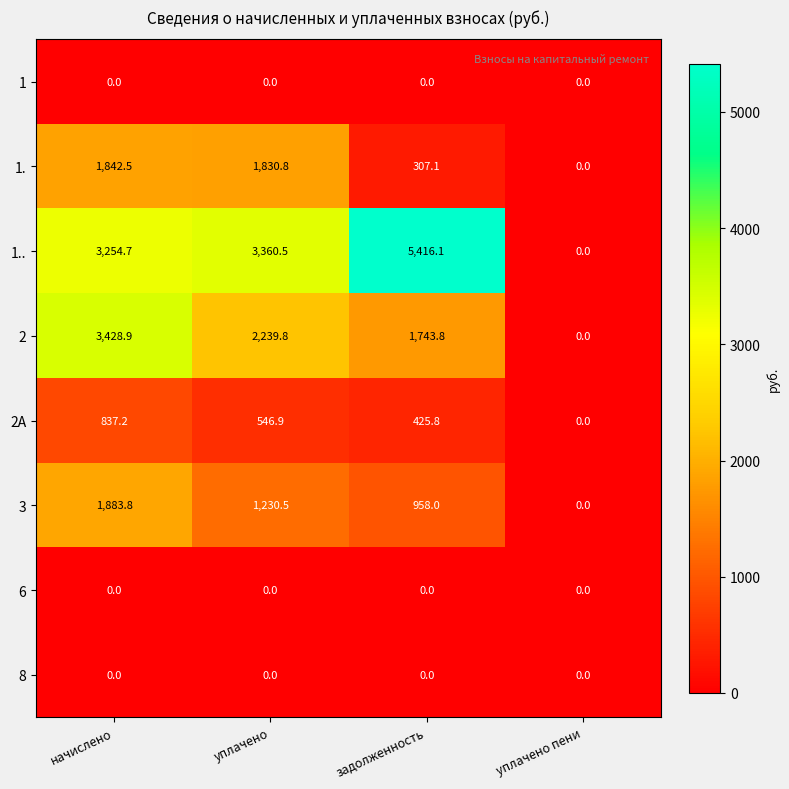

Is it true that 1. equals 2889.7 at уплачено?

False